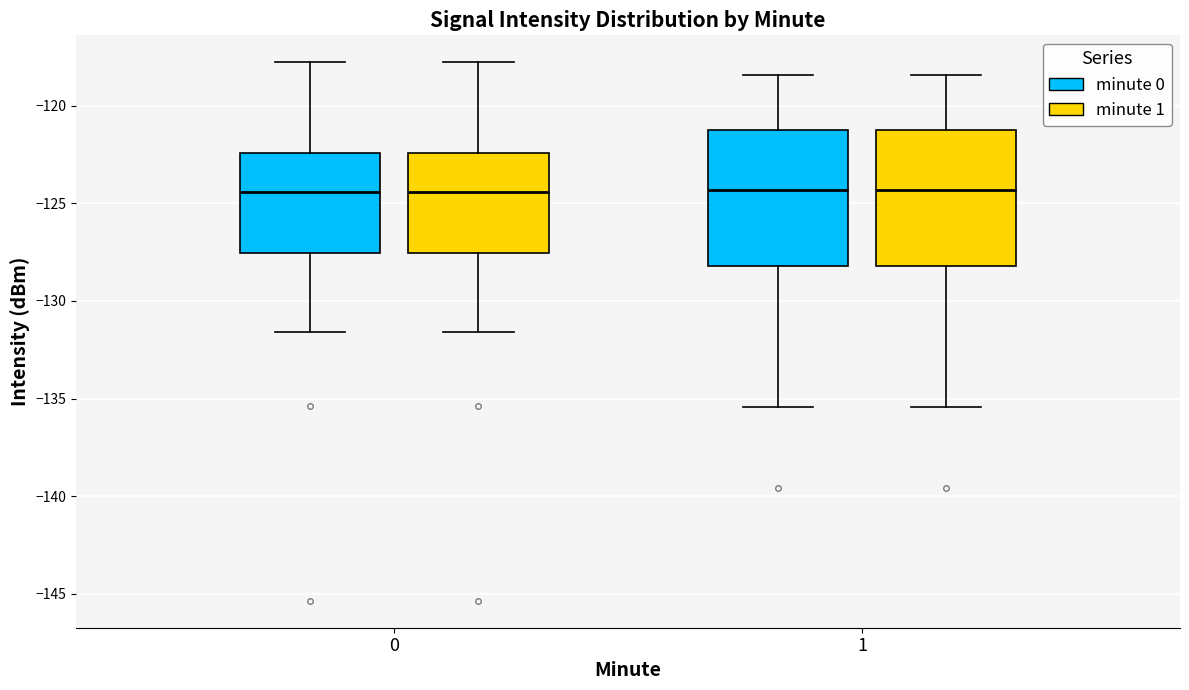

Reading left to right, read every box against the y-axis: the position of its median line, the range the box covers, and the ends of its whiskers. The values are not printed on the chart, so give them approximately, as read against the axis.

0 (minute 0): median -124.5, box -127.5 to -122.5, whiskers -131.5 to -118.0
0 (minute 1): median -124.5, box -127.5 to -122.5, whiskers -131.5 to -118.0
1 (minute 0): median -124.5, box -128.0 to -121.0, whiskers -135.5 to -118.5
1 (minute 1): median -124.5, box -128.0 to -121.0, whiskers -135.5 to -118.5